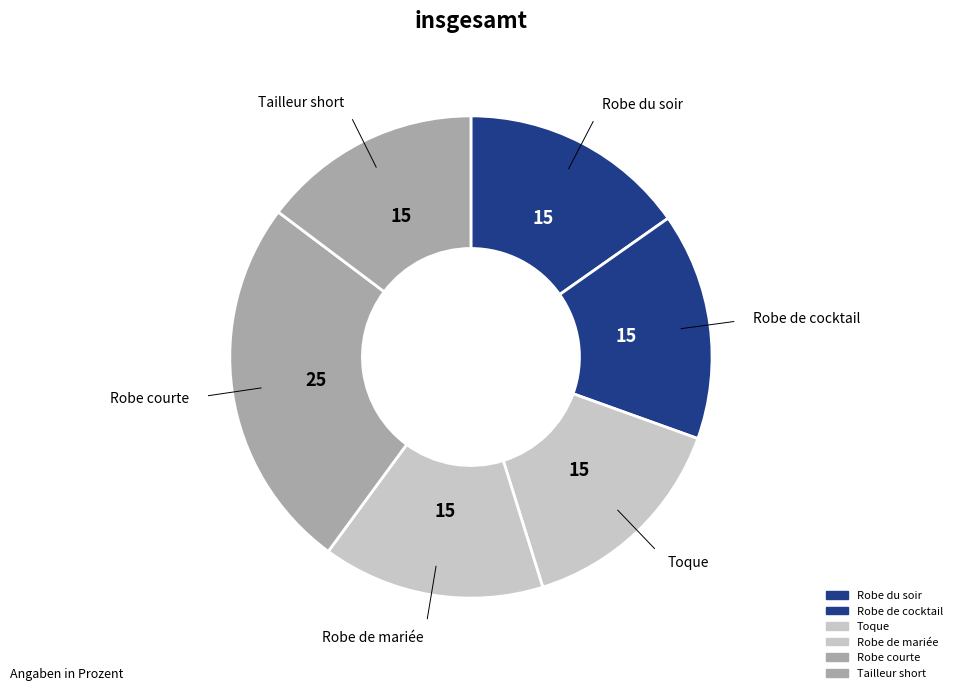

Does Robe de mariée represent more than half of the total?

No